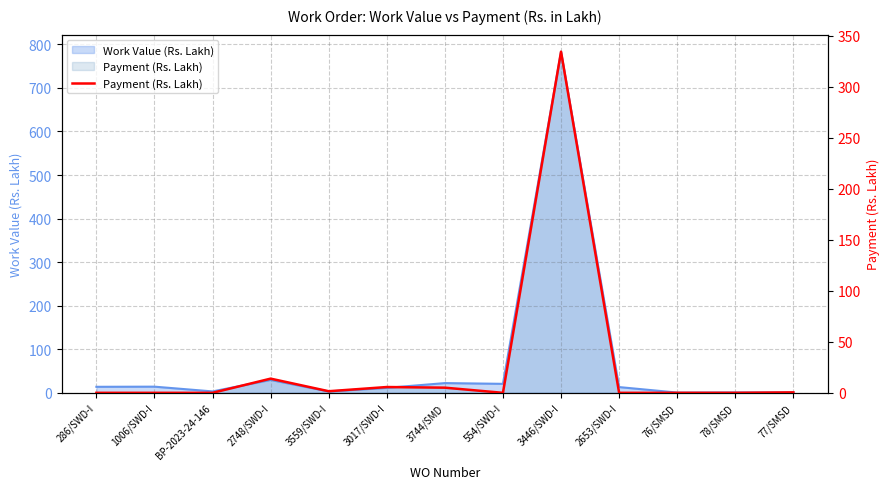

Reading left to right, list all the values displayed in this chart.

286/SWD-I=0.0	1006/SWD-I=0.0	BP-2023-24-146=0.0	2748/SWD-I=13.9	3559/SWD-I=1.6	3017/SWD-I=5.7	3744/SMD=5.0	554/SWD-I=0.0	3446/SWD-I=334.2	2653/SWD-I=0.0	76/SMSD=0.0	78/SMSD=0.0	77/SMSD=0.4